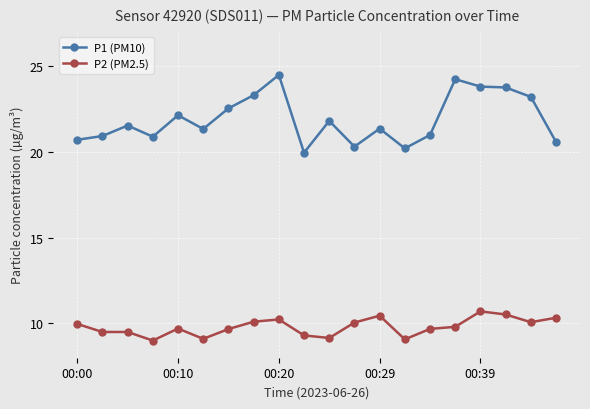

True or false: P2 (PM2.5) has more than 1 points higher than both neighbors.

True